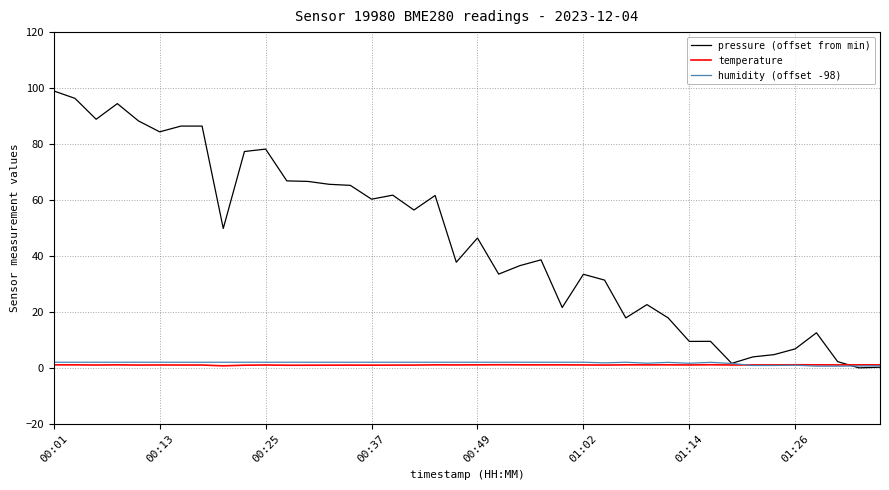

Which series has the largest total across all categories?

pressure (offset from min)